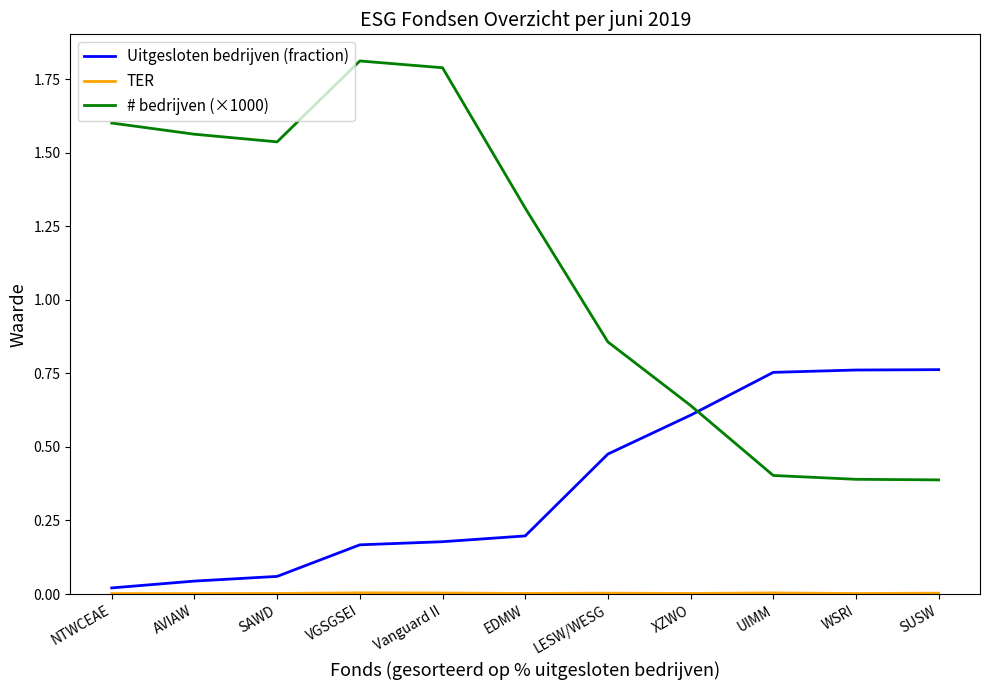

Count the # bedrijven (×1000) values in the range 0 to 1.

5